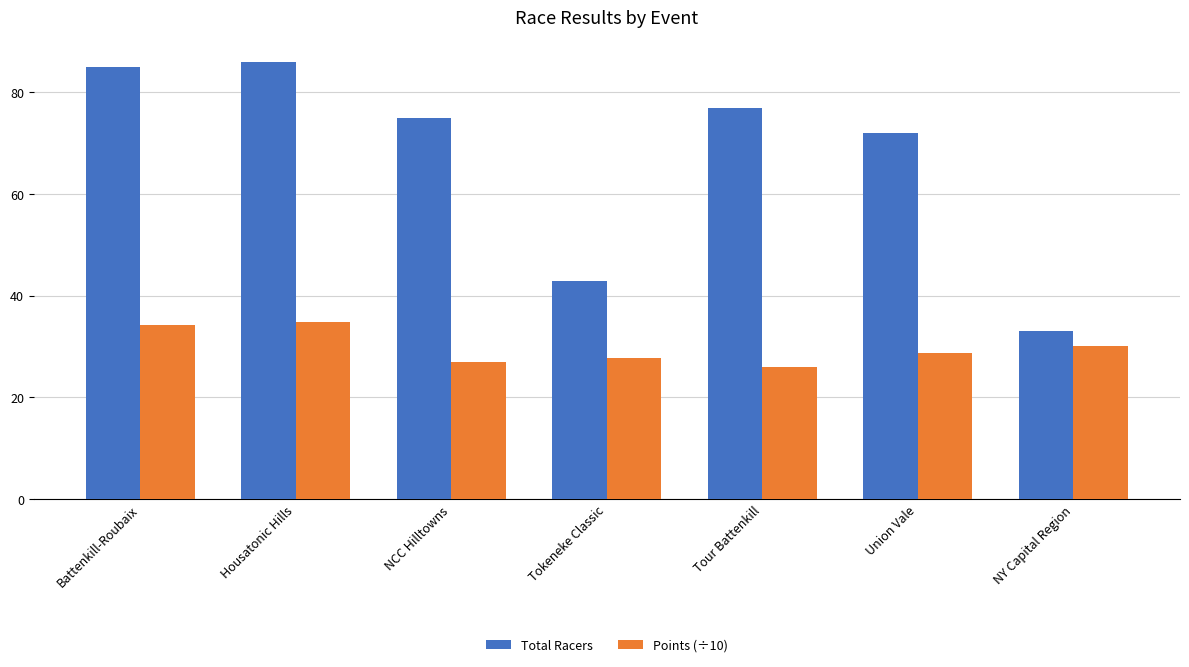

What is the value of the Total Racers bar at the 5th from the left?

77.0